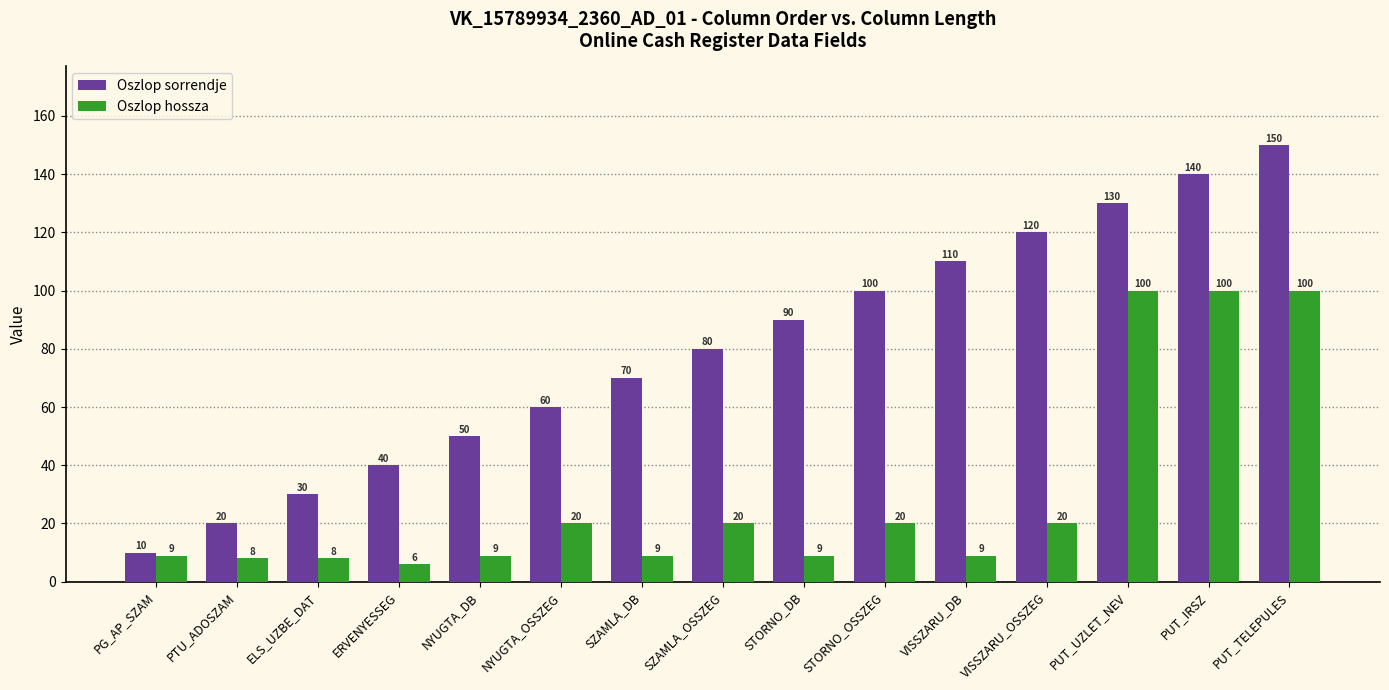

Read the Oszlop hossza value at ERVENYESSEG, to the nearest 5.

5